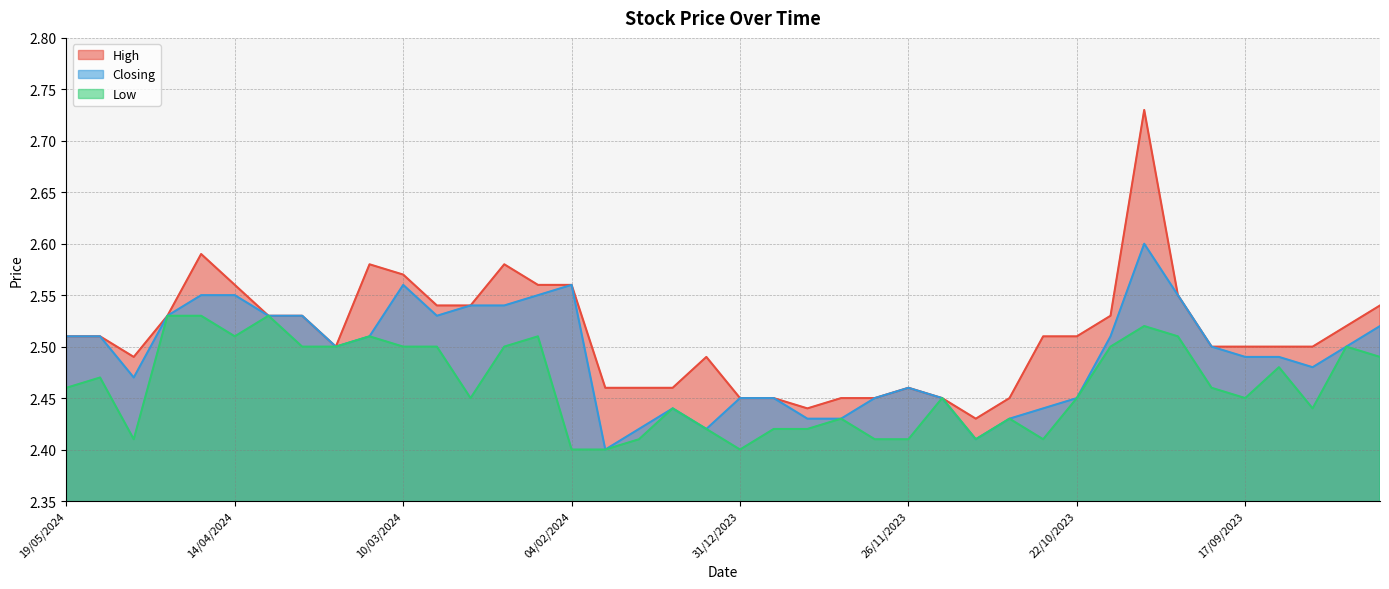

At which category does High reach its first local valley?

05/05/2024